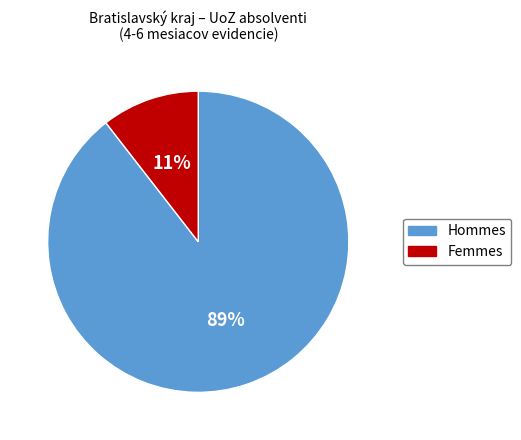

Does any single category account for the majority?

Yes